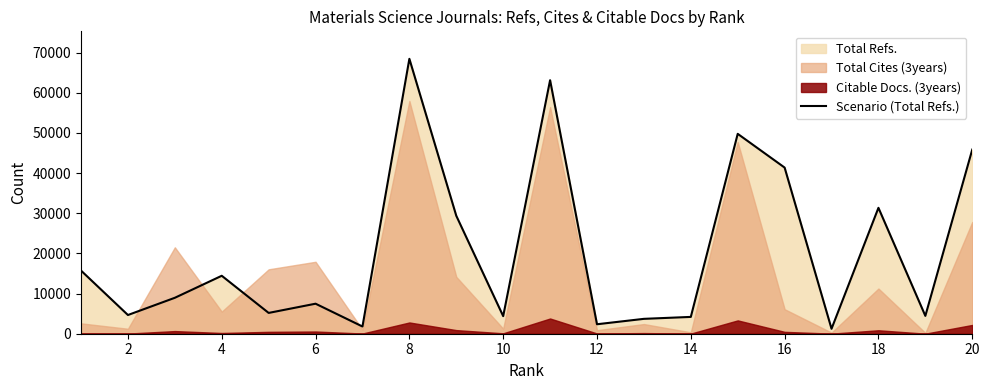

What is the maximum value for Scenario (Total Refs.)?

68436